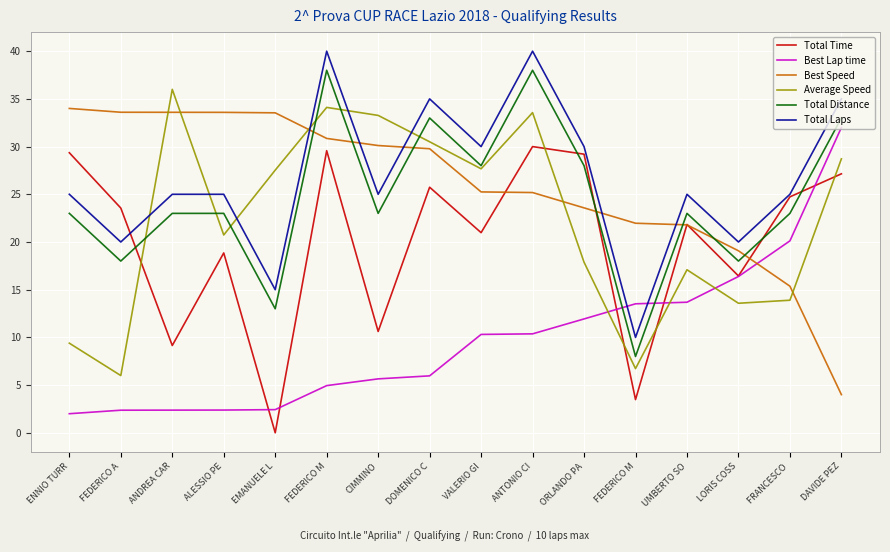

Is the value of Total Laps at LORIS COSS greater than the value of Total Distance at ENNIO TURR?

No